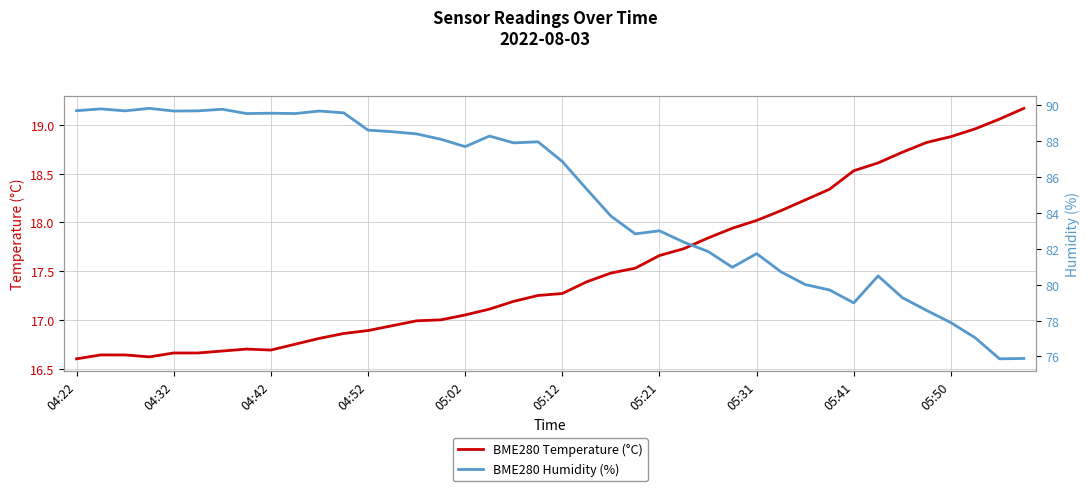

How many interior local valleys does the BME280 Humidity (%) series have?

10